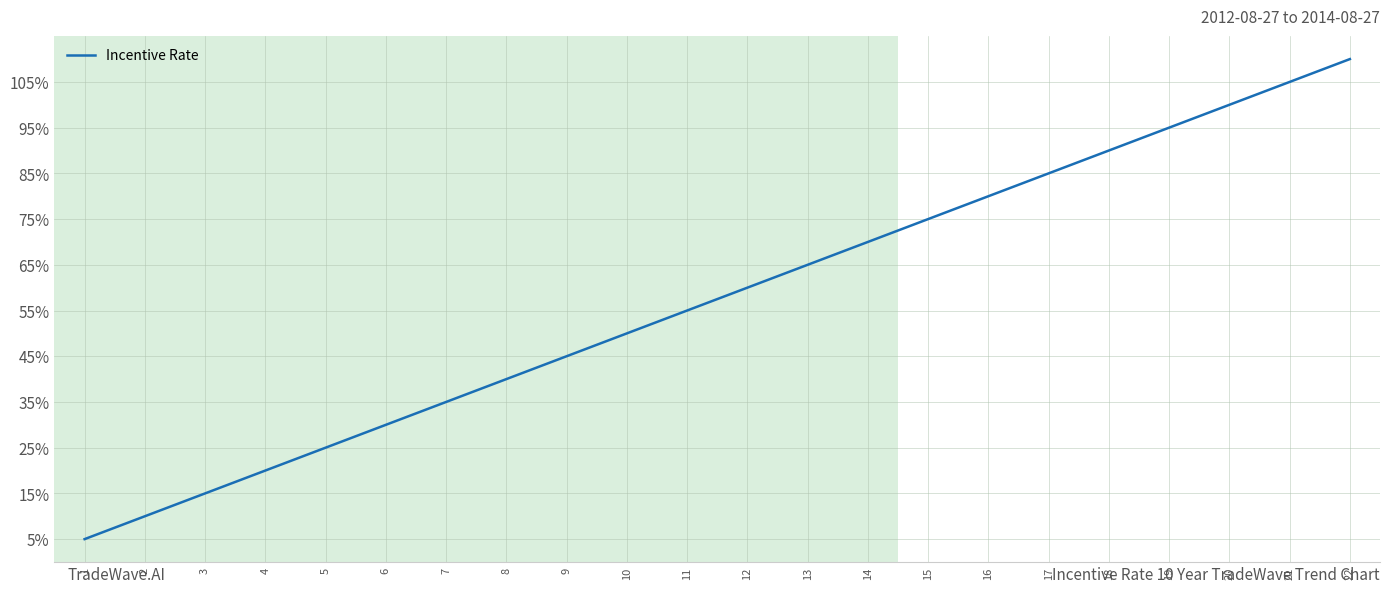

What is the smallest value displayed?

0.1